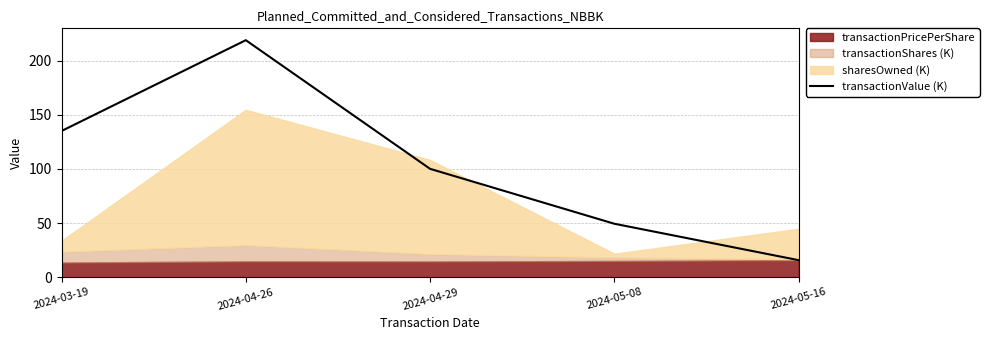

At which label does transactionValue (K) reach its peak?

2024-04-26